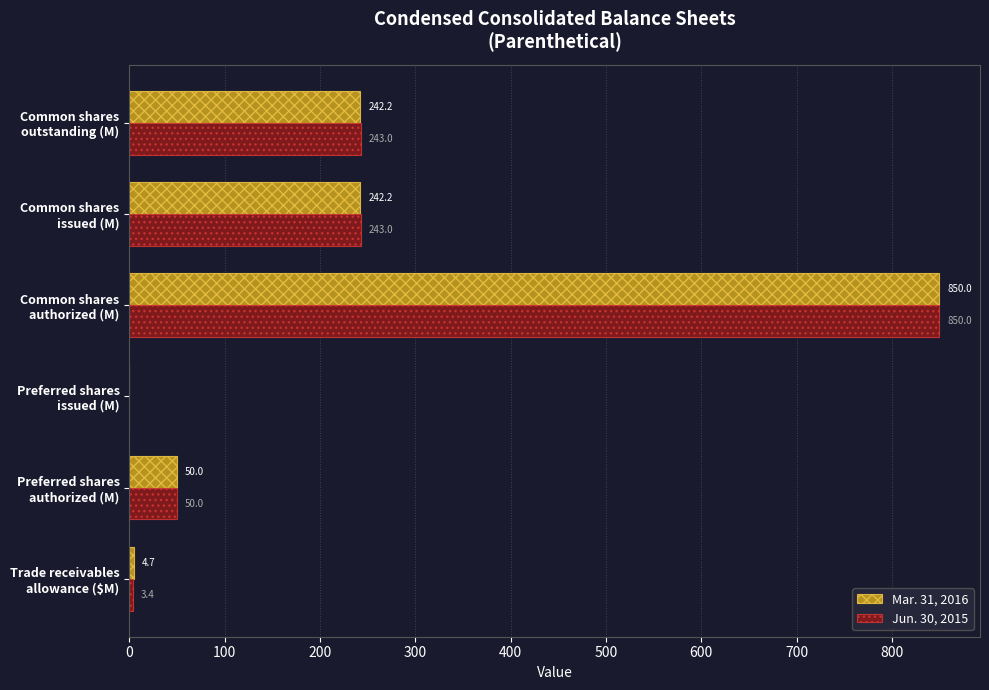

Which series has the largest total across all categories?

Jun. 30, 2015